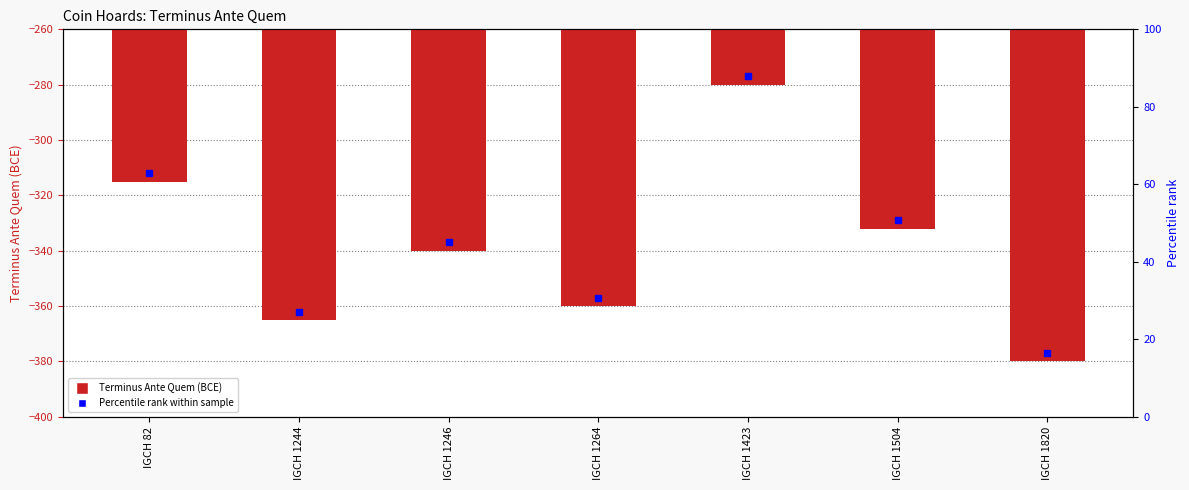

Reading right to left, what are all the values shown in this chart?

-380	-332	-280	-360	-340	-365	-315